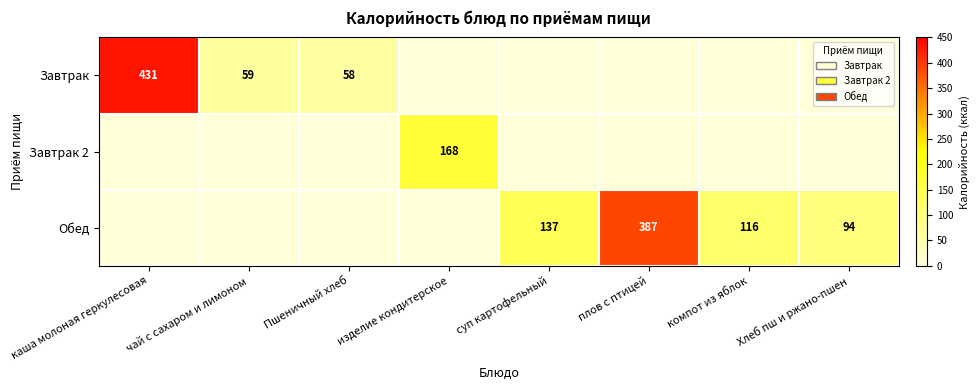

Is the value of Завтрак at чай с сахаром и лимоном greater than the value of Обед at Хлеб пш и ржано-пшен?

No